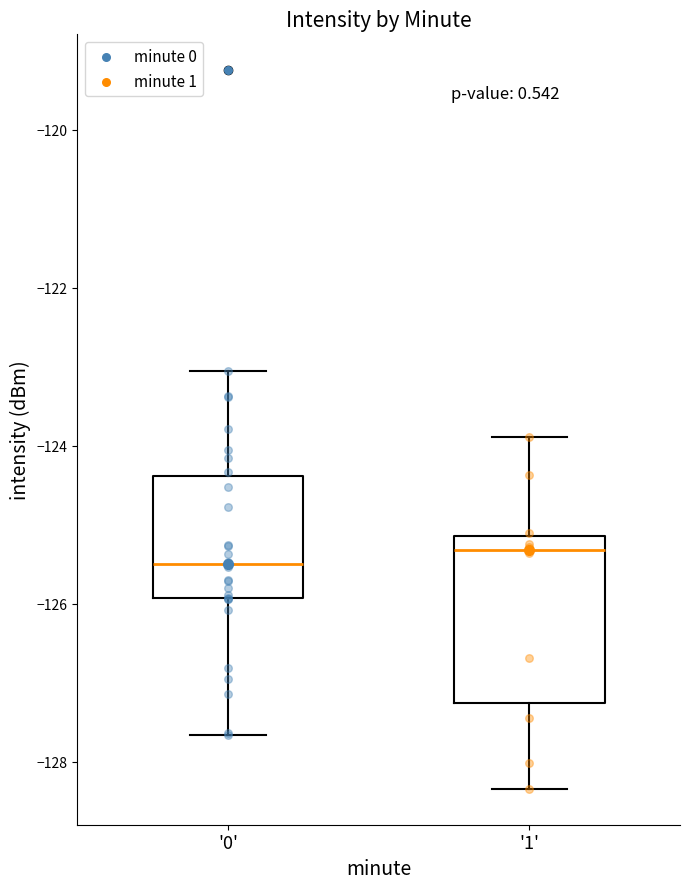

Reading left to right, read every box against the y-axis: the position of its median line, the range the box covers, and the ends of its whiskers. The values are not printed on the chart, so give them approximately, as read against the axis.

'0': median -125.6, box -126.0 to -124.4, whiskers -127.6 to -123.0
'1': median -125.4, box -127.2 to -125.2, whiskers -128.4 to -123.8